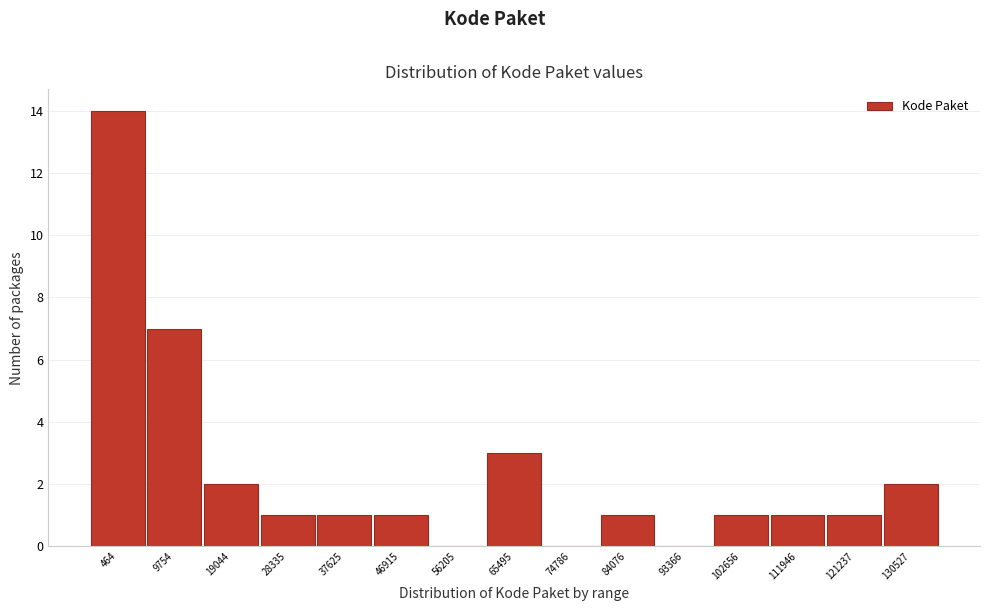

Reading left to right, transcribe all the data shown in this chart.

464=14	9754=7	19044=2	28335=1	37625=1	46915=1	56205=0	65495=3	74786=0	84076=1	93366=0	102656=1	111946=1	121237=1	130527=2